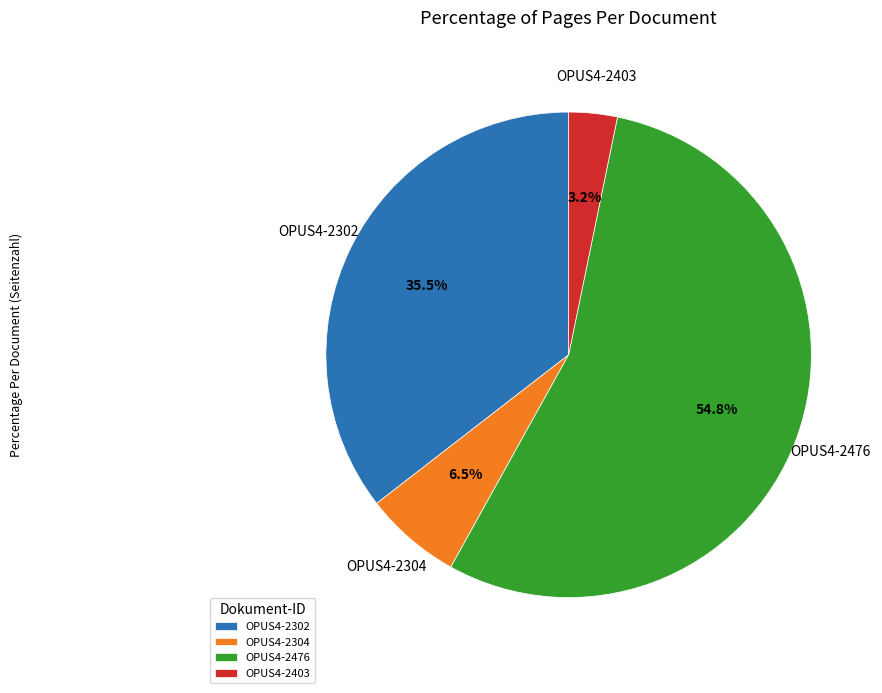

Between OPUS4-2476 and OPUS4-2304, which is larger?

OPUS4-2476